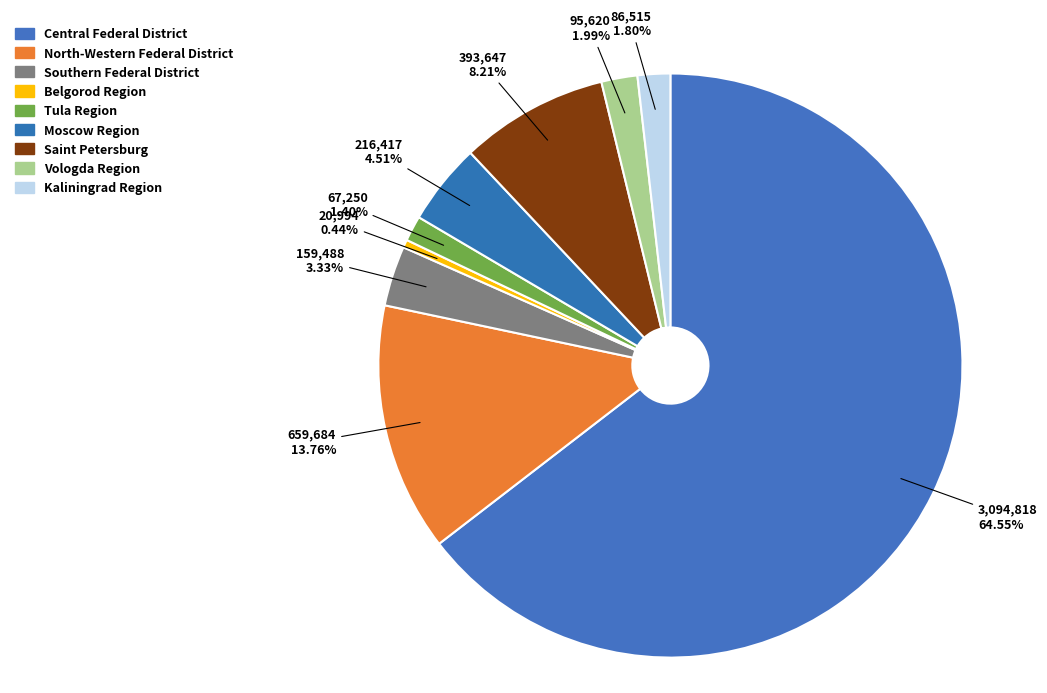

Rank the categories by value from lowest to highest.

Belgorod Region, Tula Region, Kaliningrad Region, Vologda Region, Southern Federal District, Moscow Region, Saint Petersburg, North-Western Federal District, Central Federal District